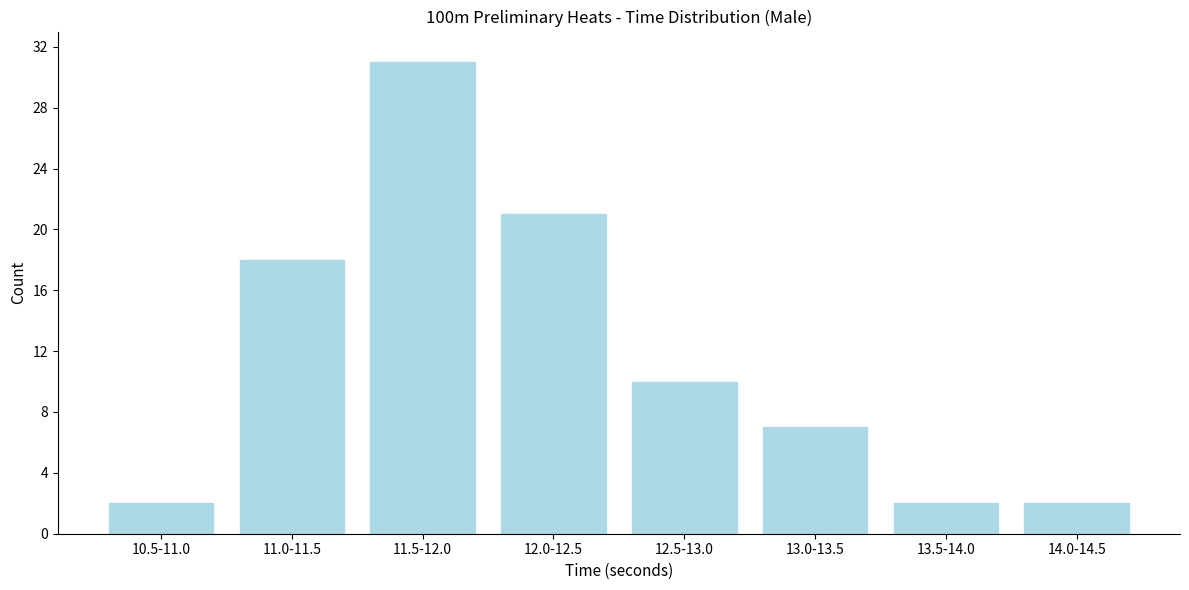

Reading left to right, what are all the values shown in this chart?

2	18	31	21	10	7	2	2